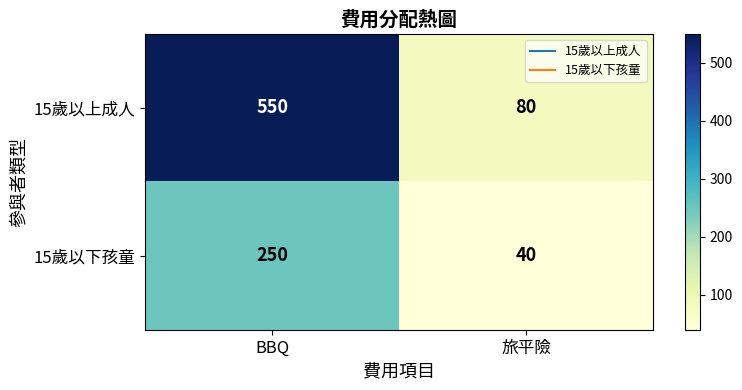

What is the maximum value for 15歲以上成人?

550